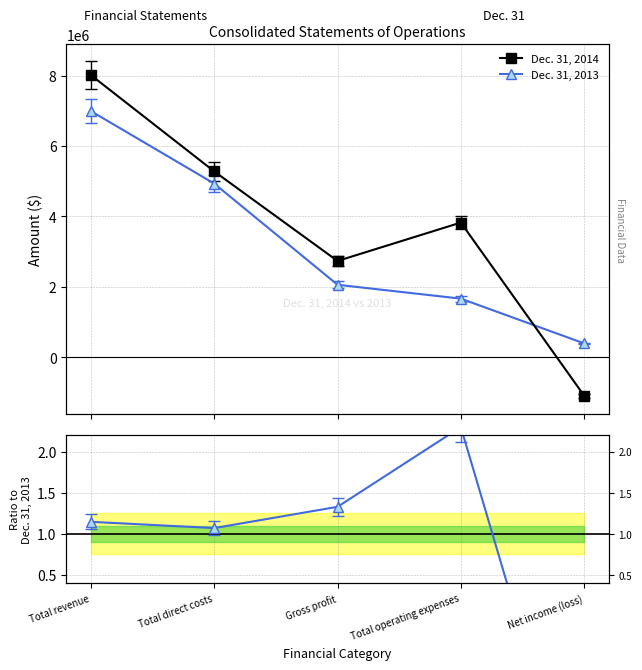

At which label is Ratio closest to 0?

Total direct costs